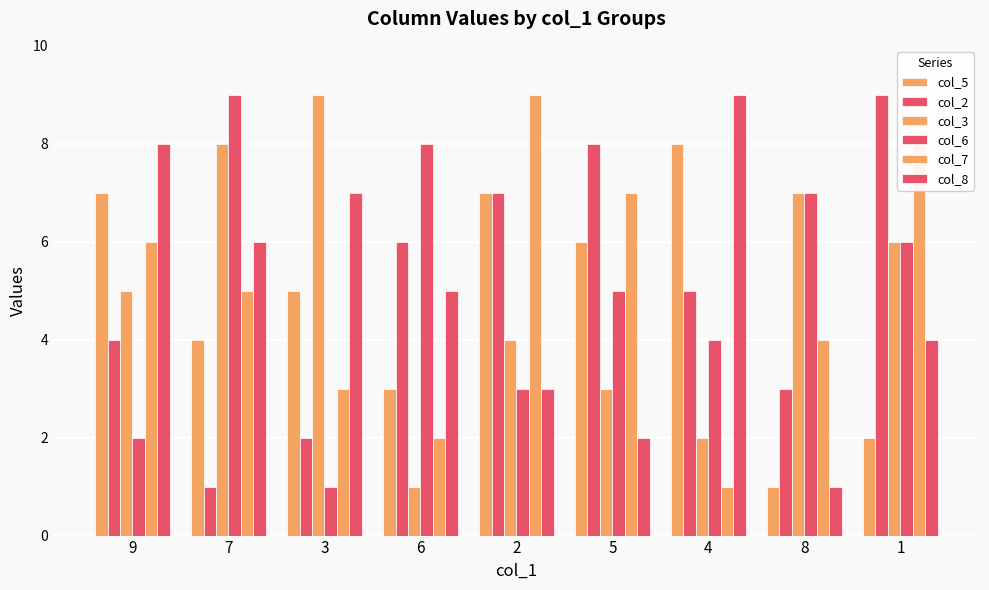

Which series has the largest total across all categories?

col_2